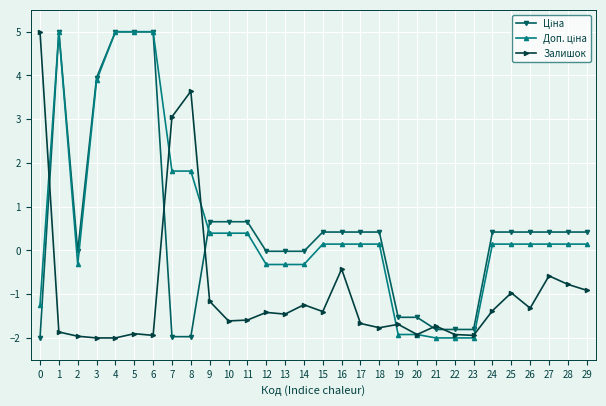

Count the number of data series in this chart.

3